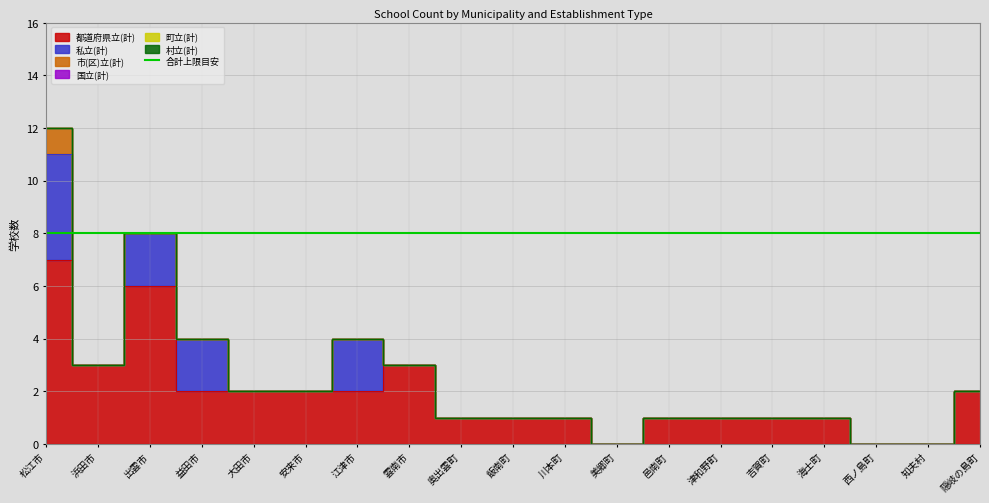

What position from the right is 知夫村?

2